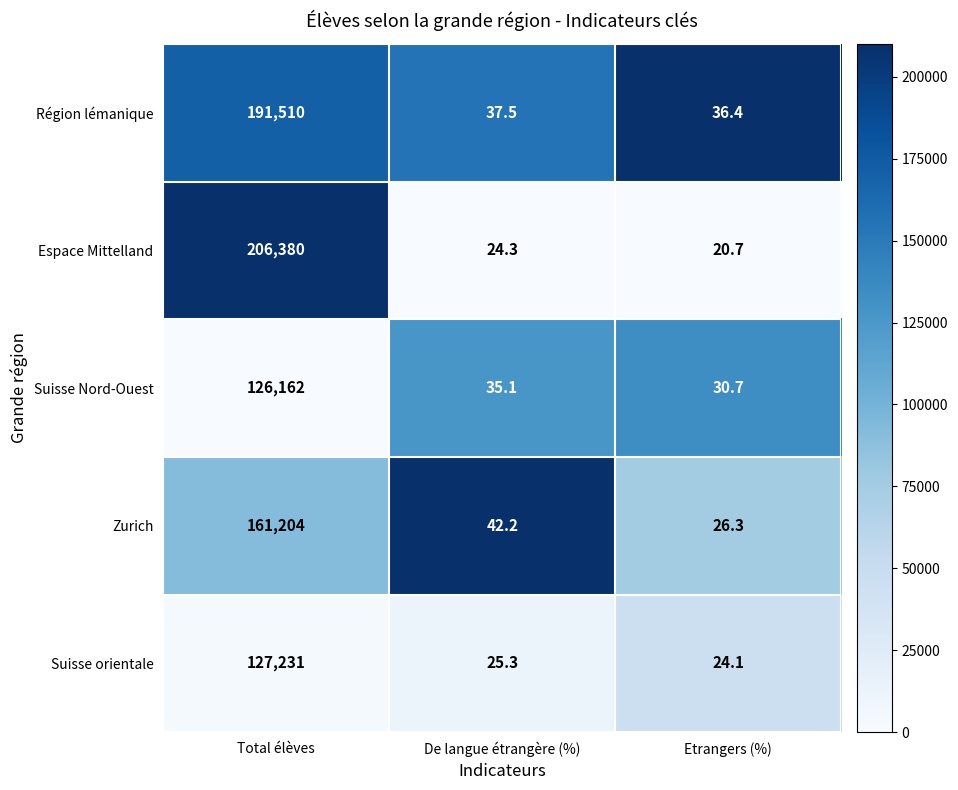

Reading left to right, list all the values displayed in this chart.

Région lémanique: 191510.0	37.5	36.4
Espace Mittelland: 206380.0	24.3	20.7
Suisse Nord-Ouest: 126162.0	35.1	30.7
Zurich: 161204.0	42.2	26.3
Suisse orientale: 127231.0	25.3	24.1